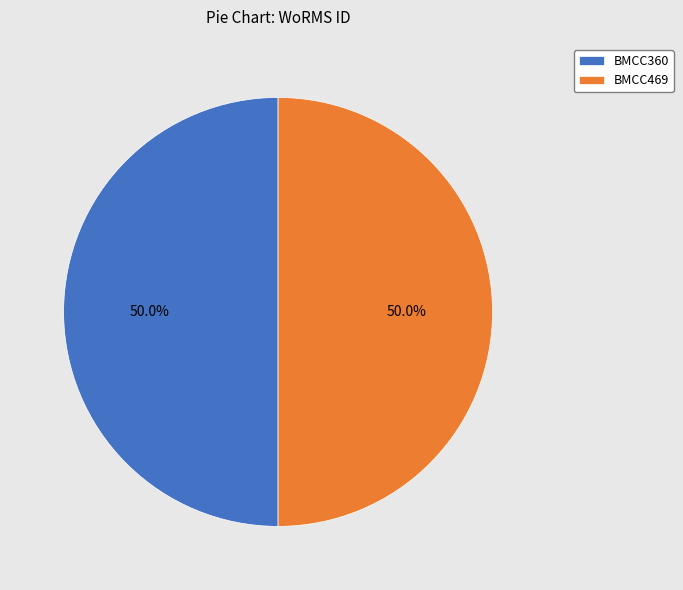

Combined, what portion of the pie is BMCC360 and BMCC469?

100.0%